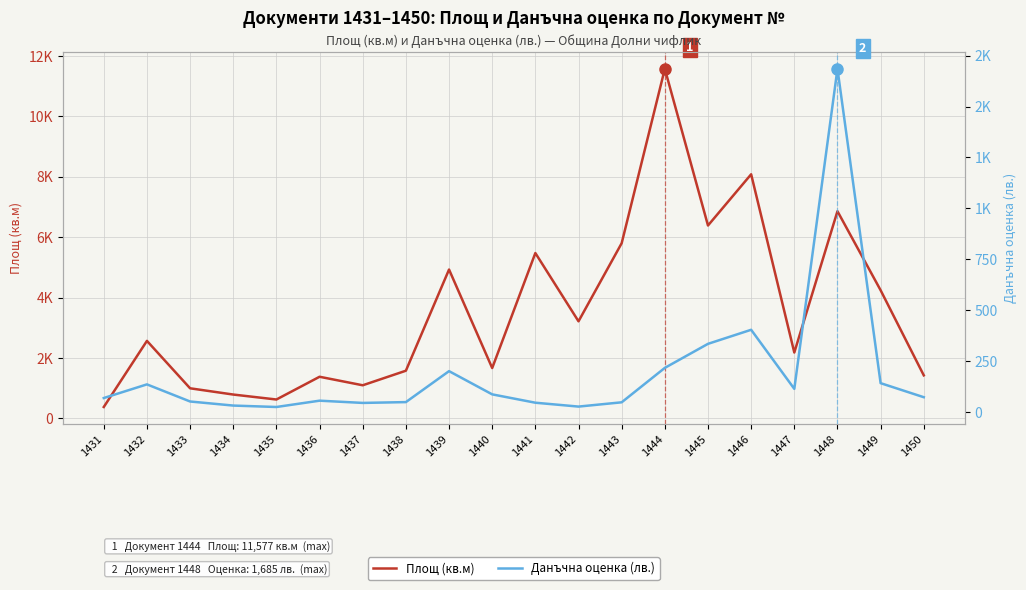

What is the maximum value shown in the chart?

11577